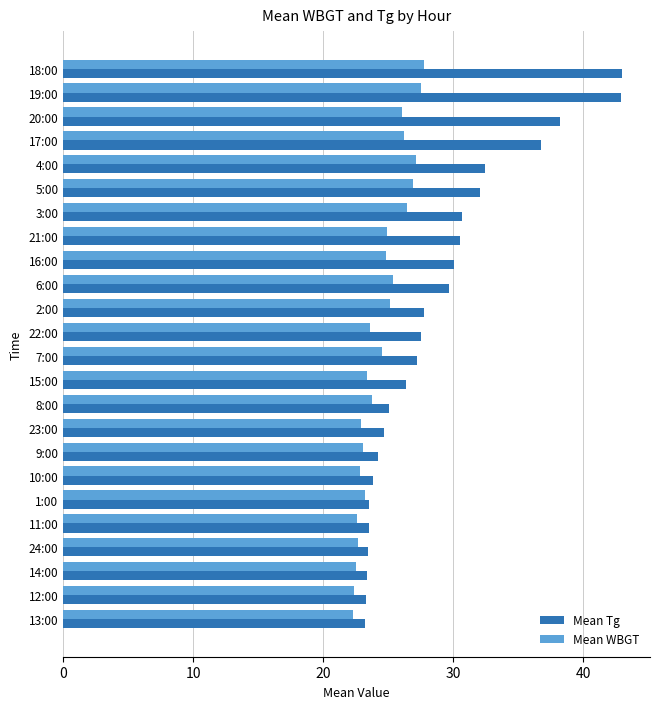

What is the average value of the Mean Tg series?

28.9